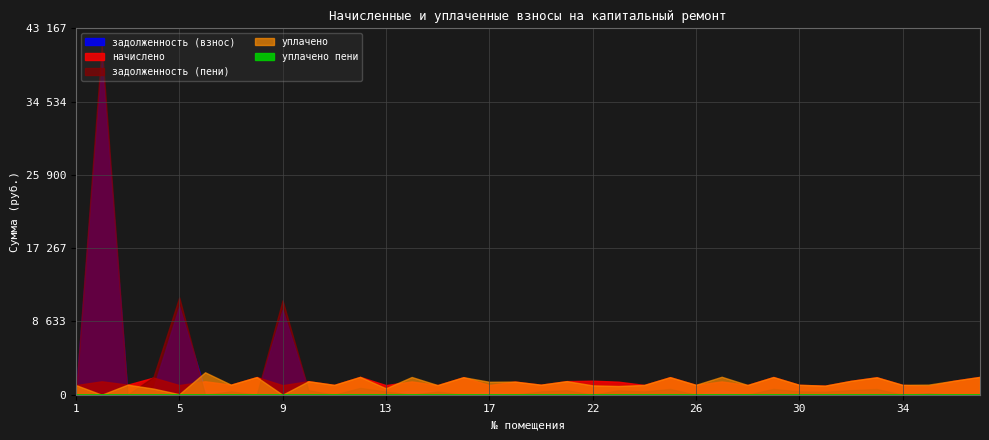

What is the difference between the начислено values at 16 and 35?

1039.7